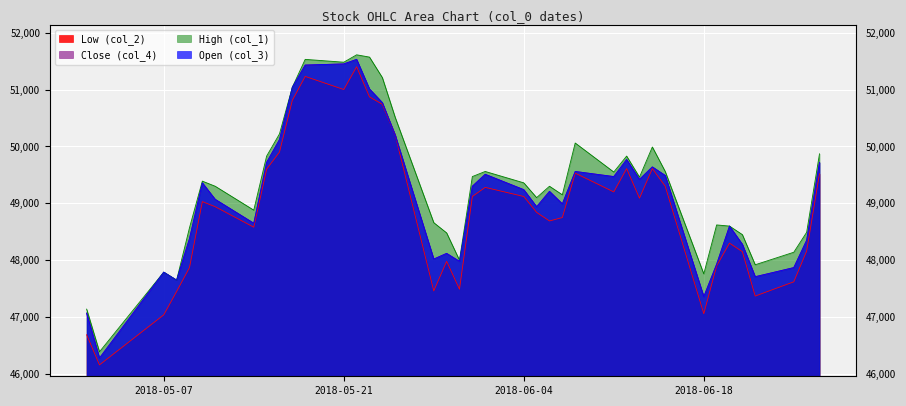

How many values in the Low (col_2) series are below 49030?

20